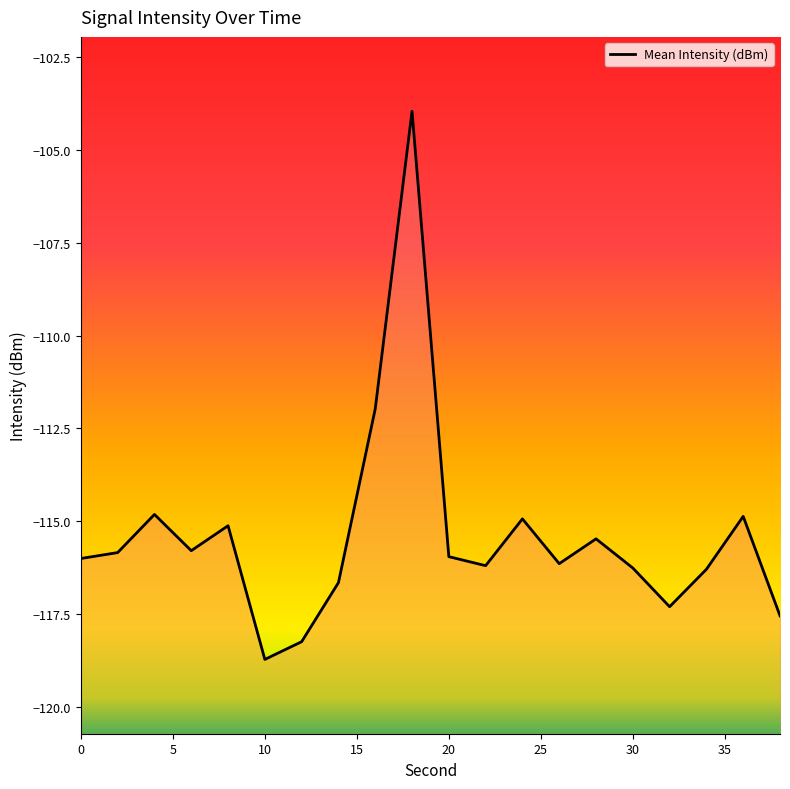

How many values are below -115?

15